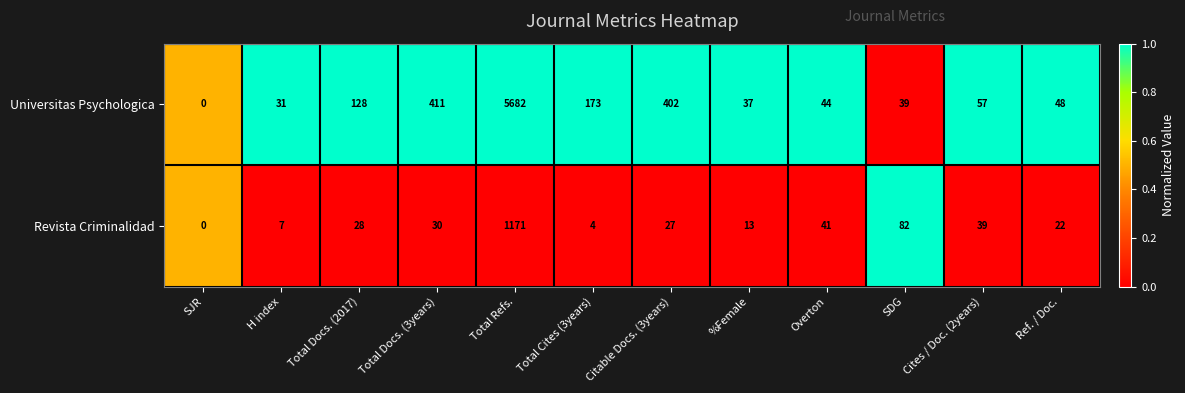

Which category has the lowest value across all series?

SJR